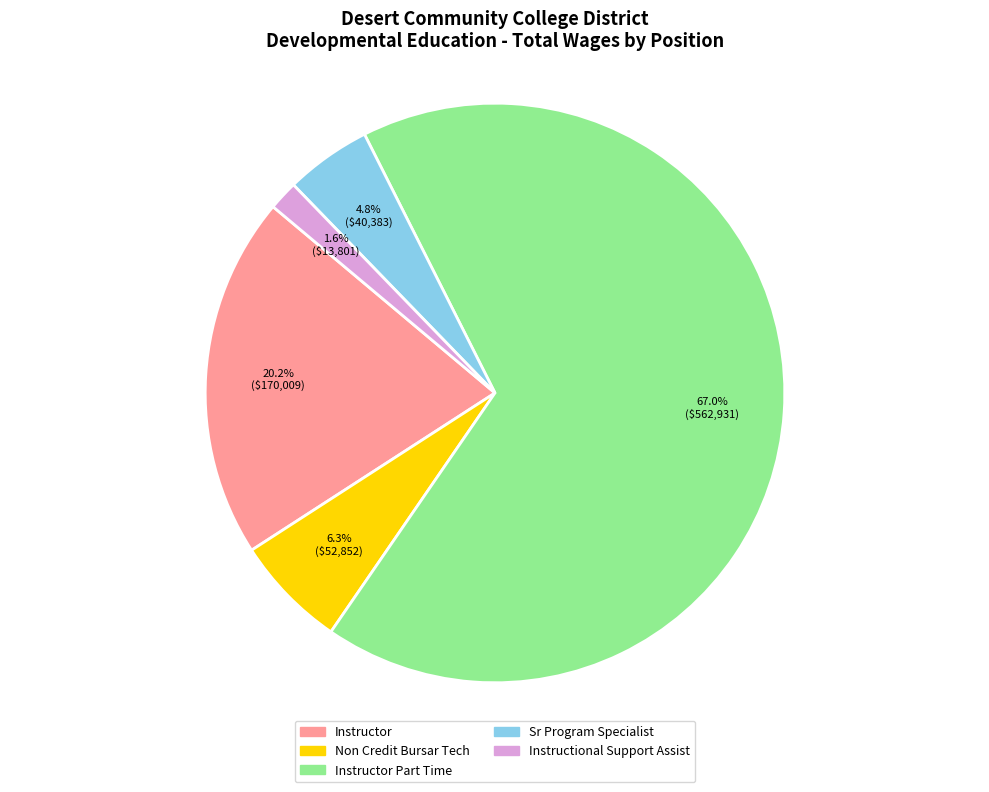

Is there a majority slice in this chart?

Yes